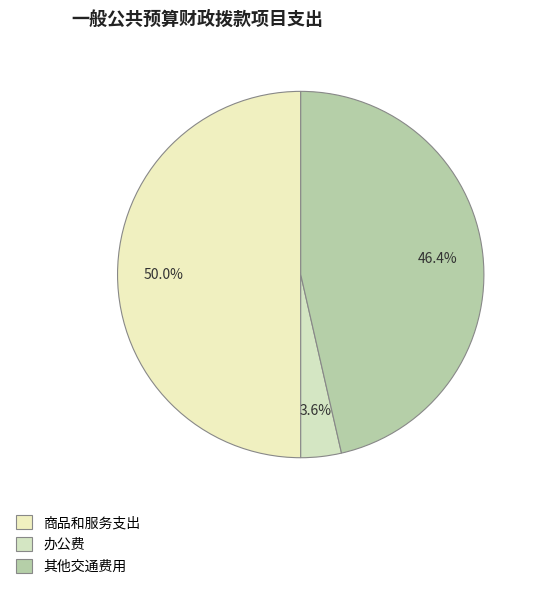

What percentage do 其他交通费用 and 商品和服务支出 together represent?

96.4%